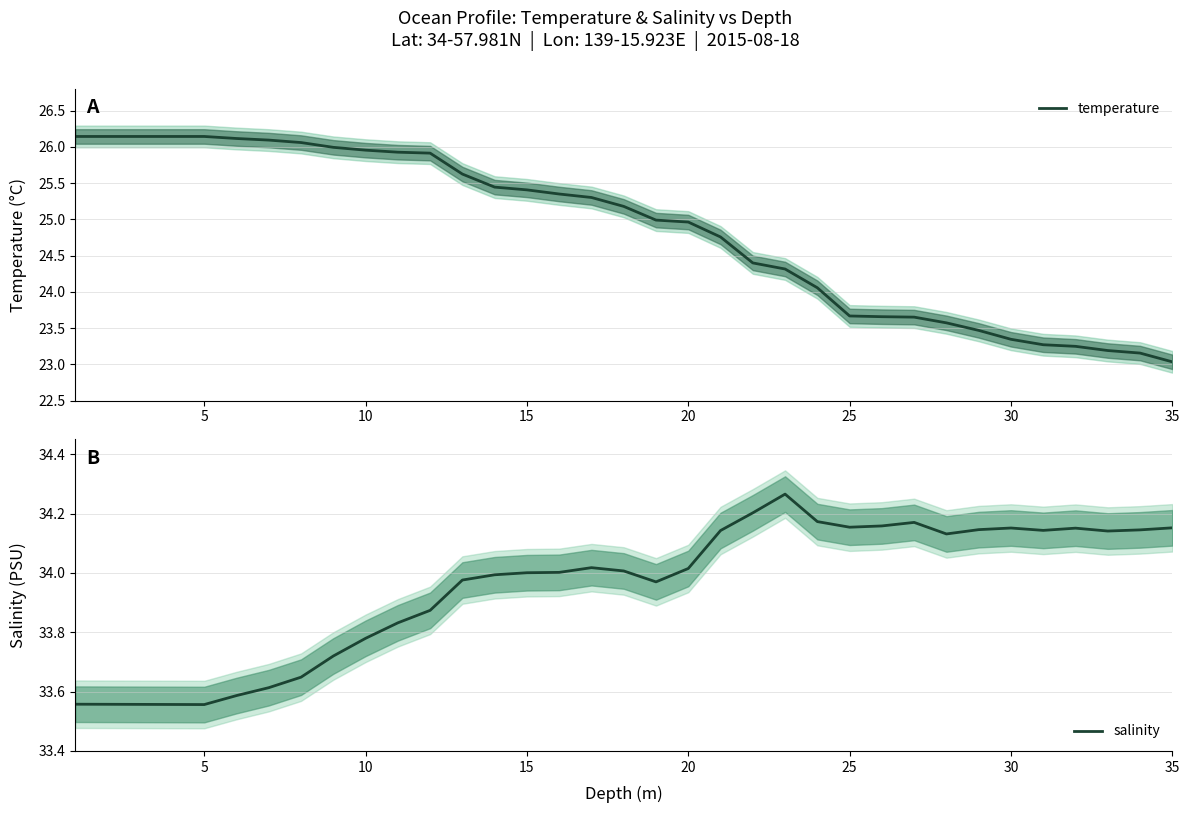

True or false: temperature has a value of 14.8 at 25.

False